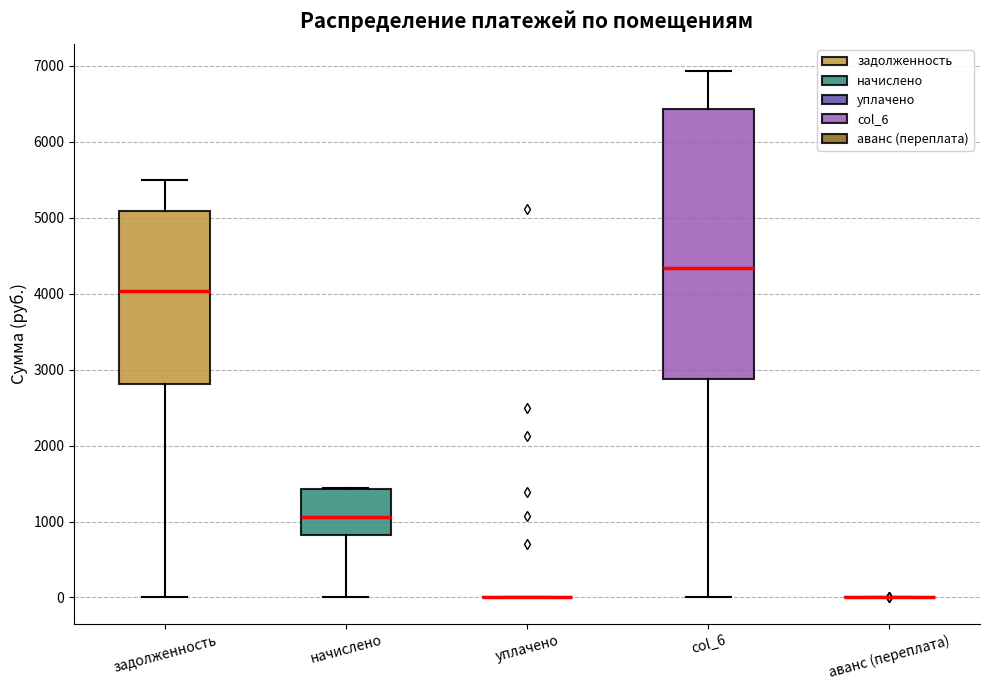

Where does the lower whisker of the box for начислено end on the y-axis? The values are not printed on the chart, so give them approximately, as read against the axis.

0